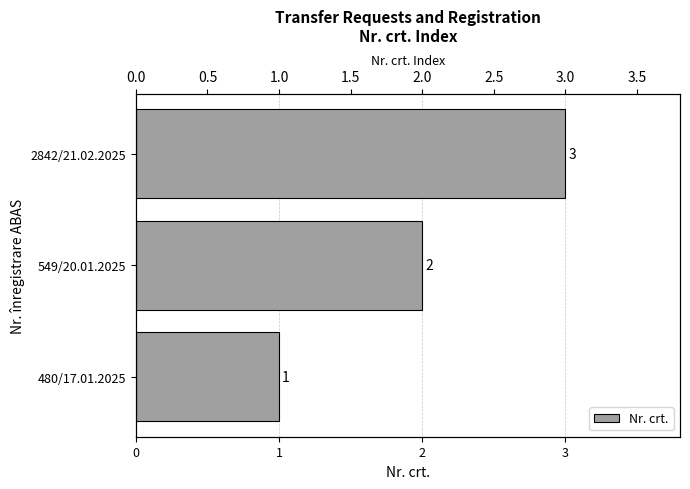

Which has a higher value, 2842/21.02.2025 or 480/17.01.2025?

2842/21.02.2025